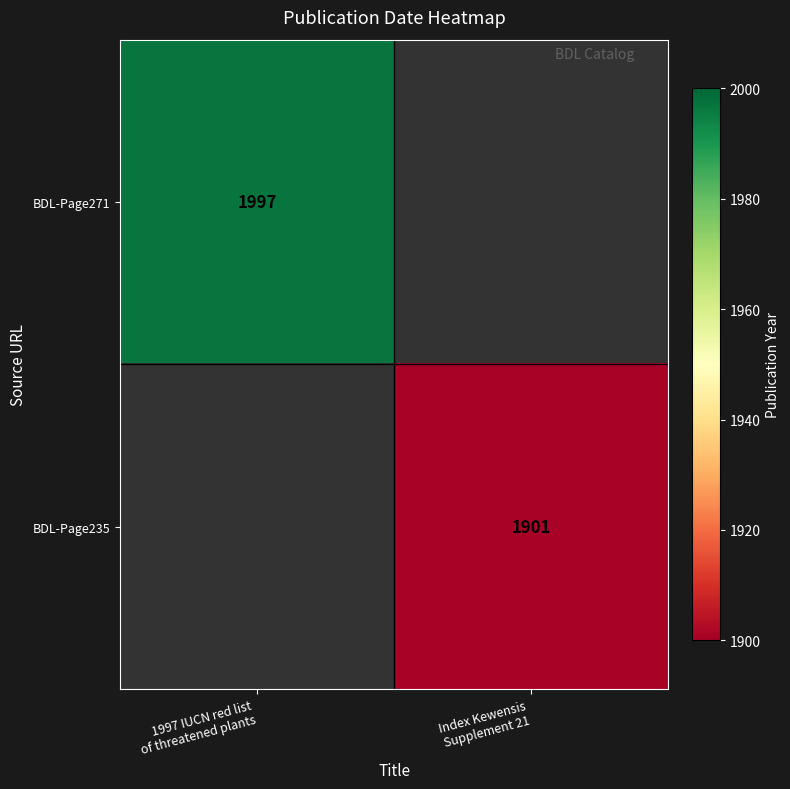

What is the minimum value for BDL-Page271?

1997.0